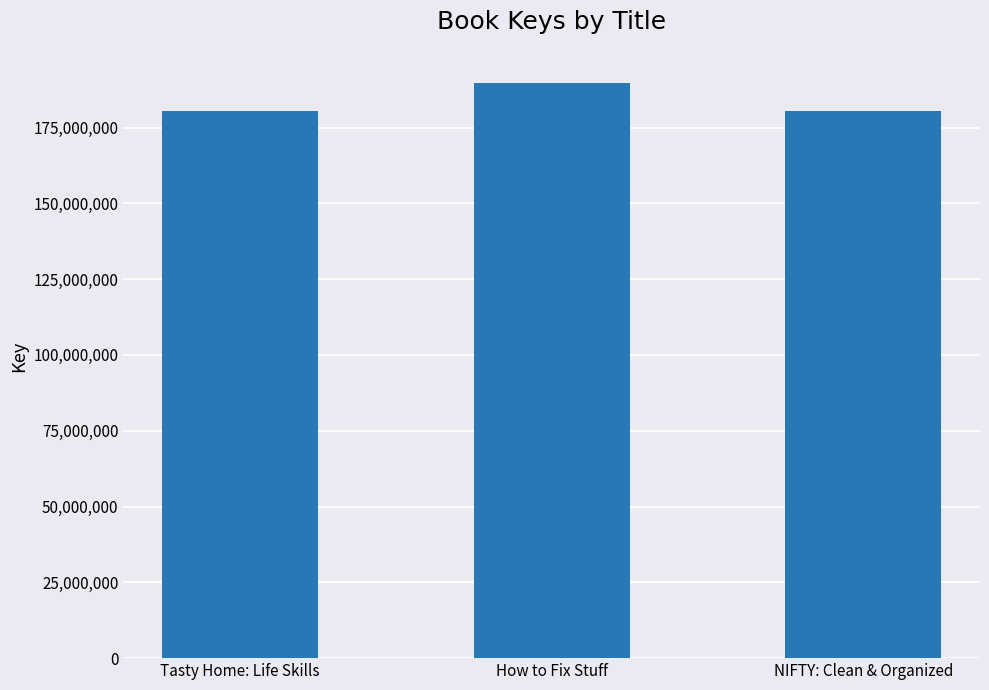

Is it true that the value at Tasty Home: Life Skills is 320993758?

False